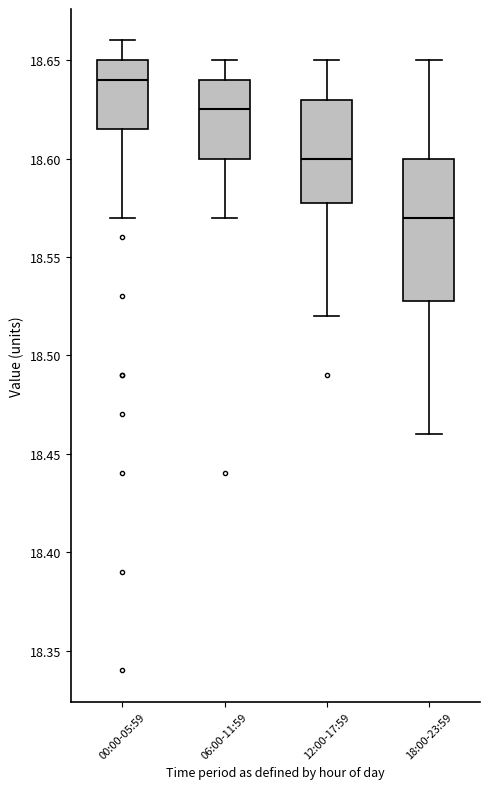

Which box has the highest median line?

00:00-05:59